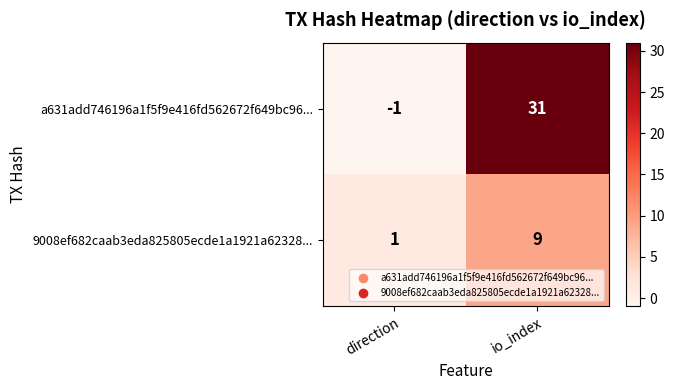

Which series has the largest total across all categories?

a631add746196a1f5f9e416fd562672f649bc96...